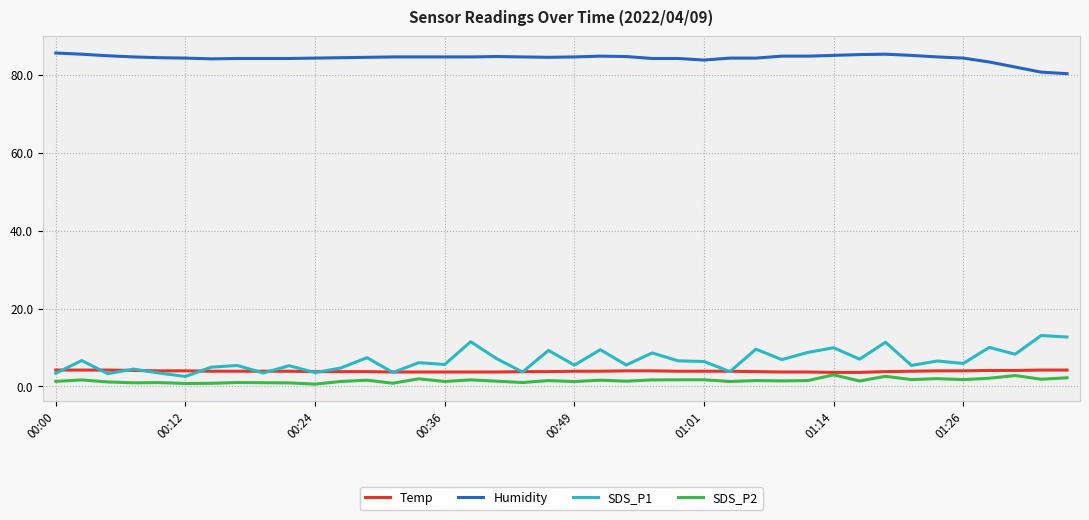

True or false: SDS_P2 and Humidity intersect in this chart.

False